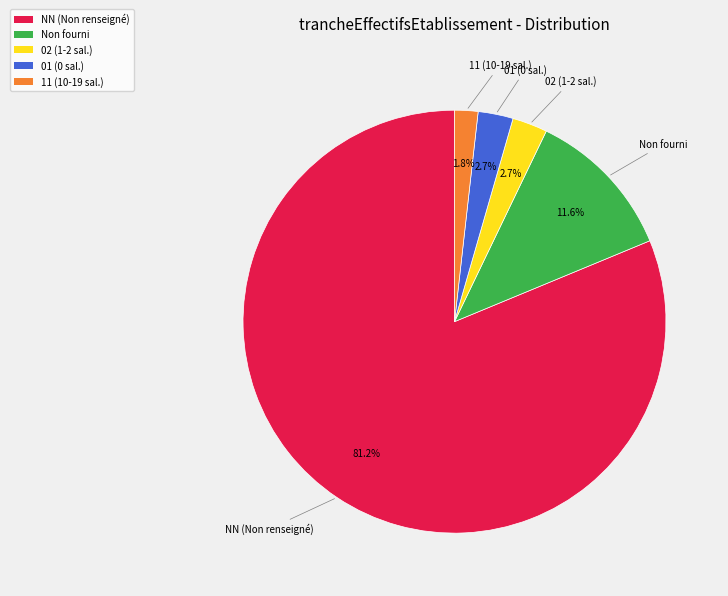

Is NN (Non renseigné) the majority of the pie?

Yes